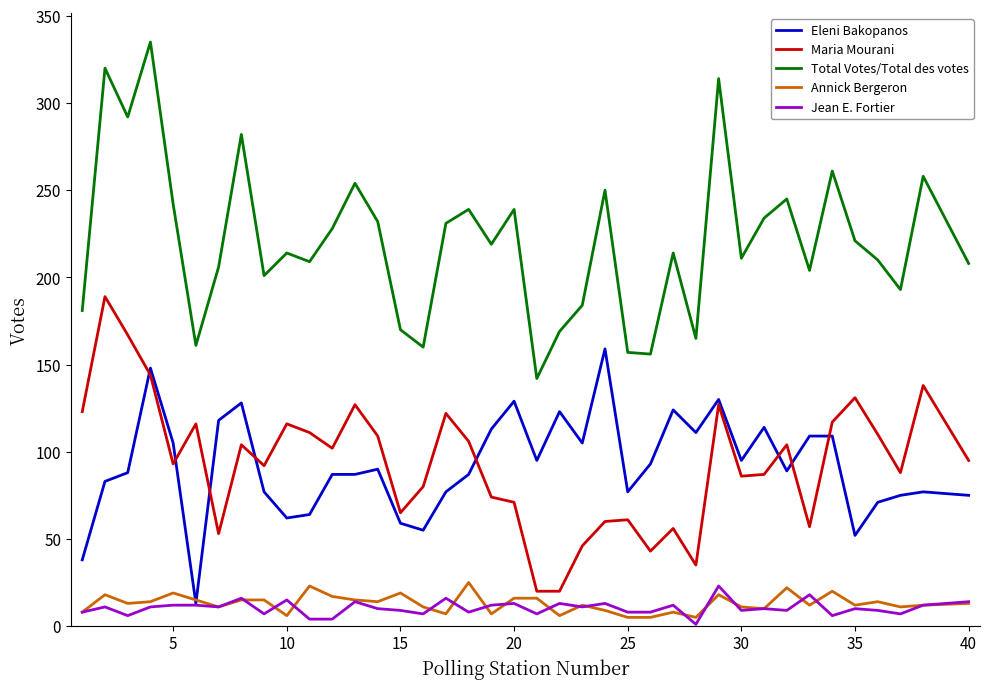

True or false: Eleni Bakopanos and Total Votes/Total des votes intersect in this chart.

False